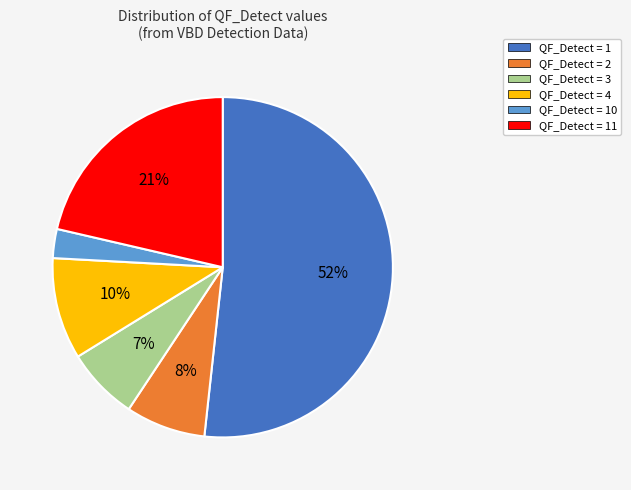

To the nearest percent, what is the difference between the largest and smallest slice percentages?

49%